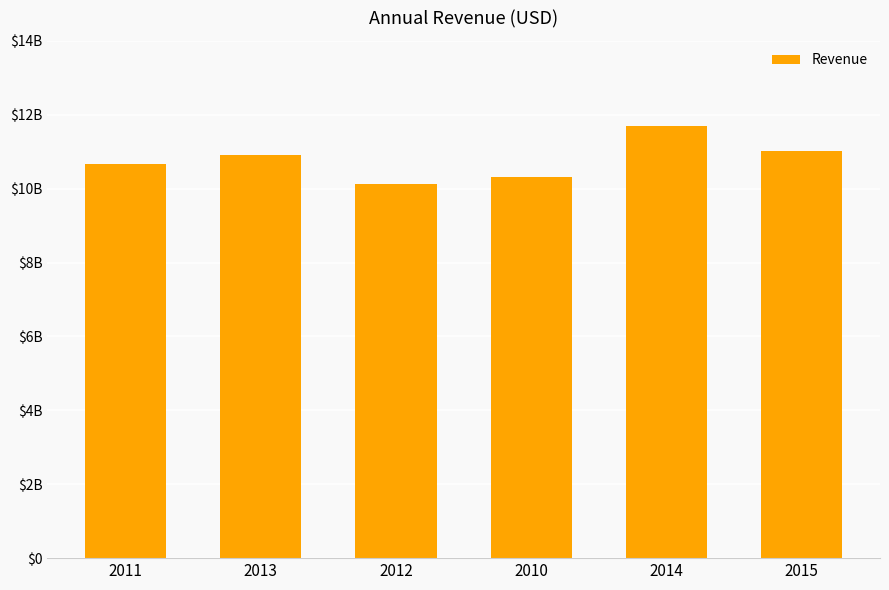

True or false: the data shows 4519658846 at 2015.

False